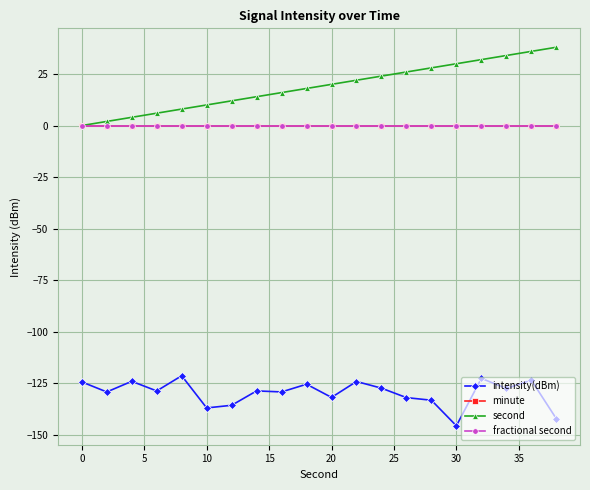

What is the greatest value displayed?

38.0